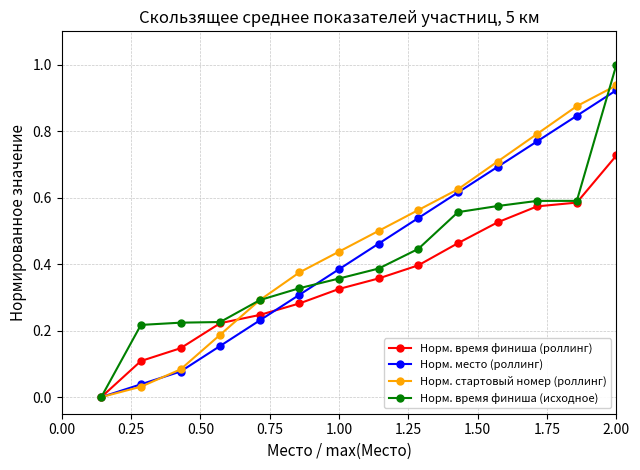

True or false: Норм. время финиша (роллинг) has more than 1 interior local peaks.

False